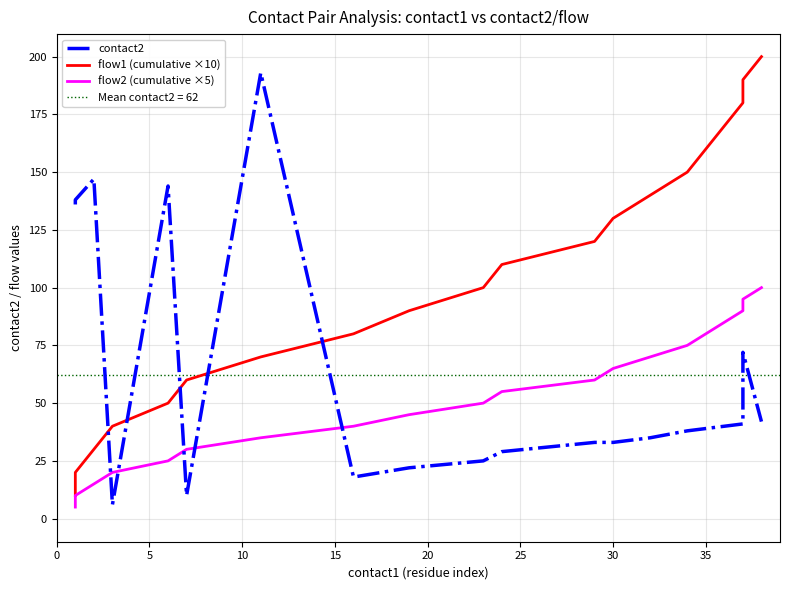

Does the chart display data point markers on the line(s)?

No